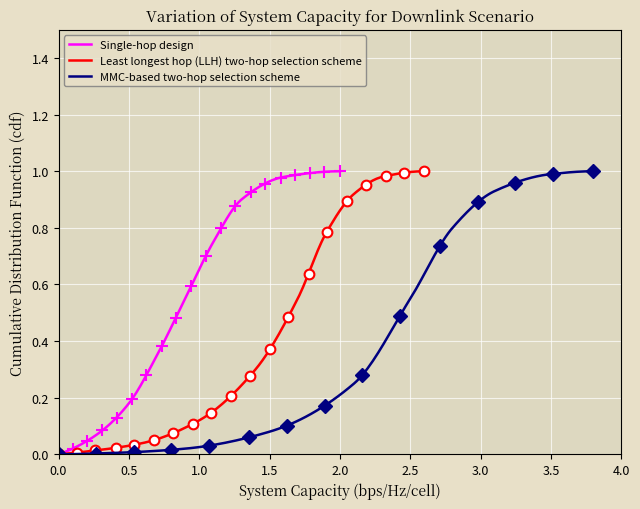

True or false: Single-hop design and Least longest hop (LLH) two-hop selection scheme intersect in this chart.

False